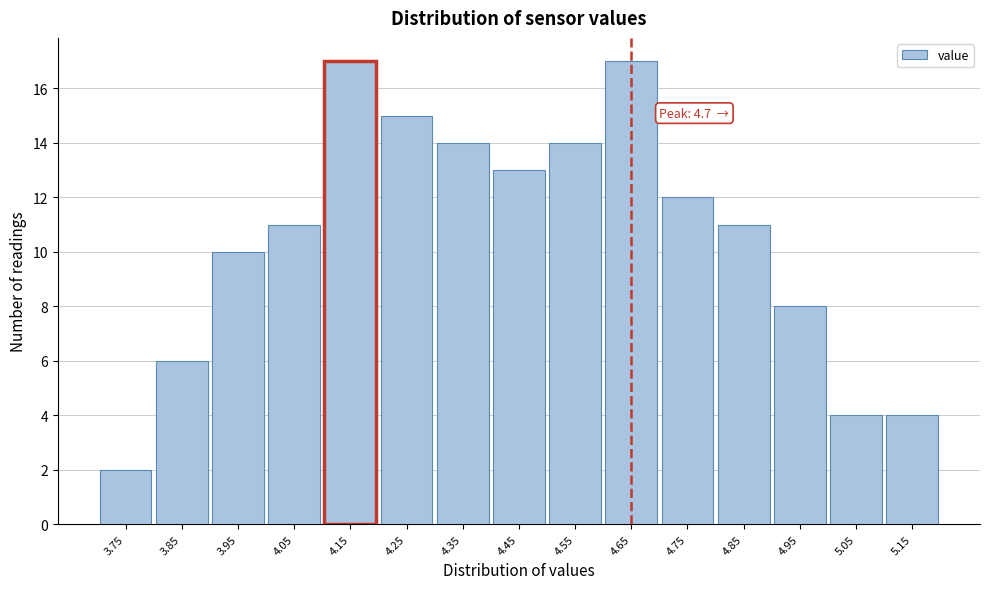

Reading left to right, extract all data points from this chart.

2	6	10	11	17	15	14	13	14	17	12	11	8	4	4